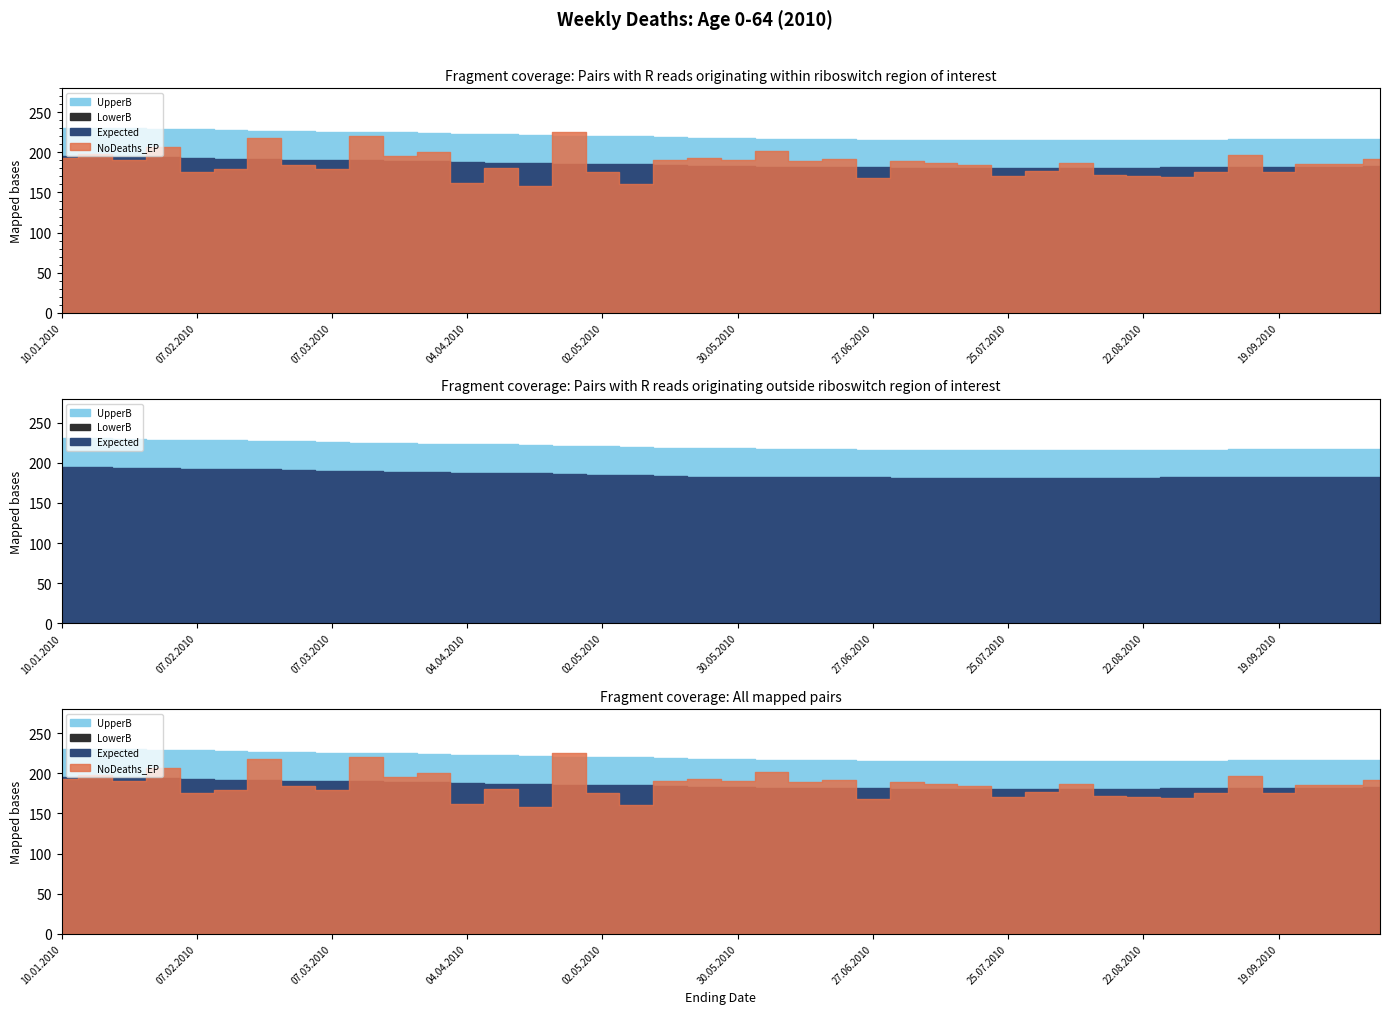

True or false: NoDeaths_EP and Expected cross at least once.

True